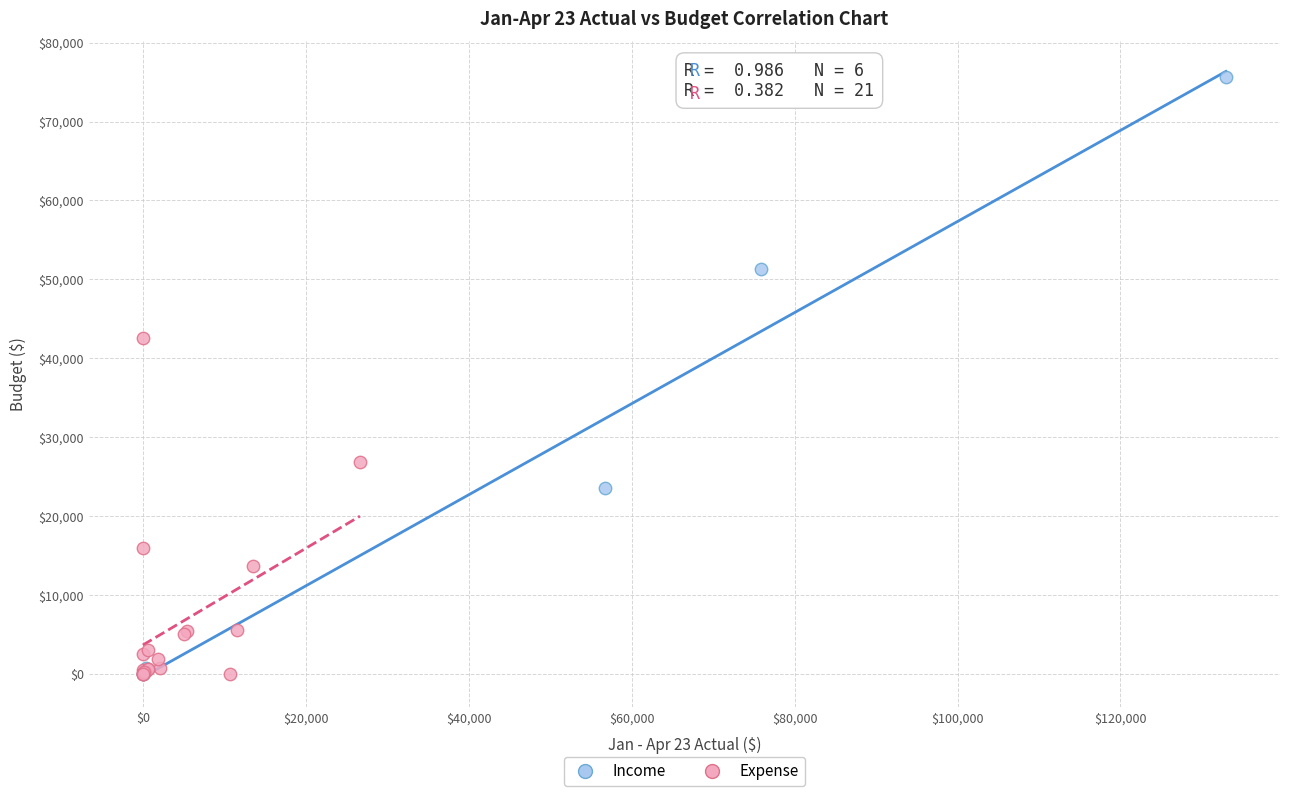

Which series has the widest spread of Y values?

Income